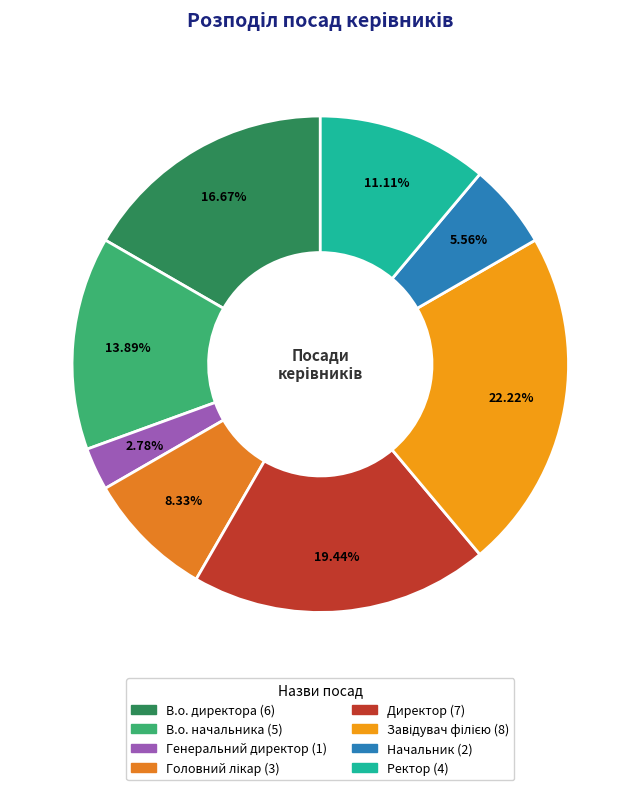

What portion of the pie excludes Директор?

80.6%